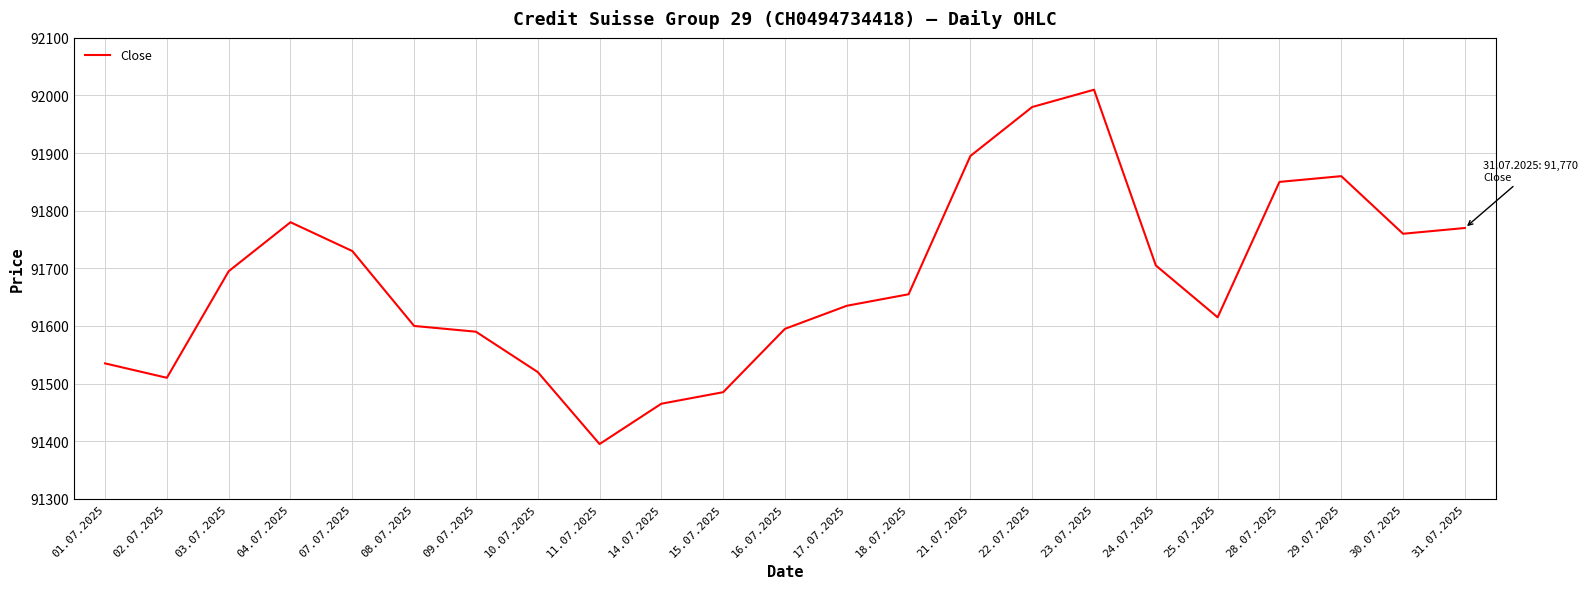

What is the change in value from 11.07.2025 to 21.07.2025?

+500